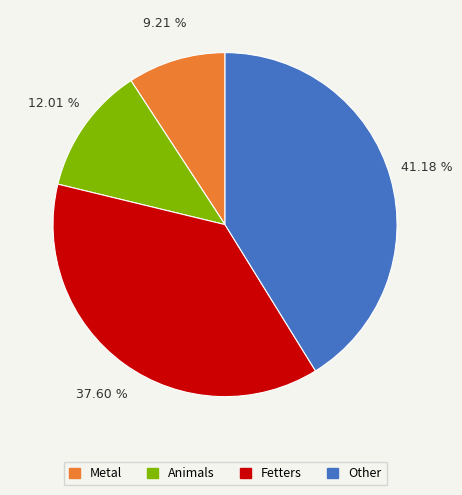

How many slices are in this pie chart?

4